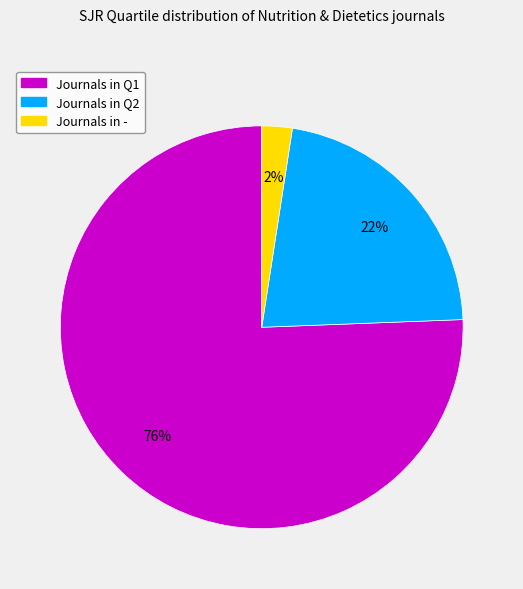

Is there a majority slice in this chart?

Yes